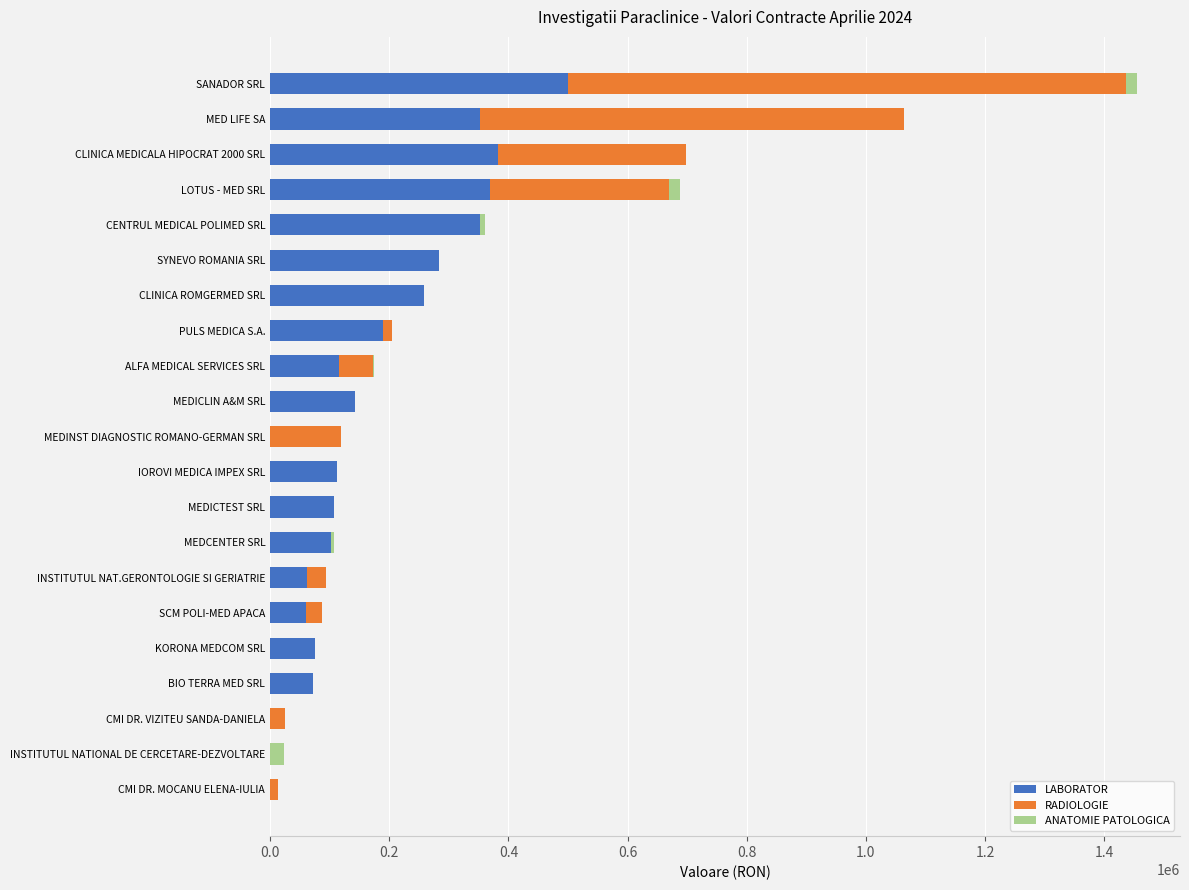

What is the average value of the LABORATOR series?

168556.4